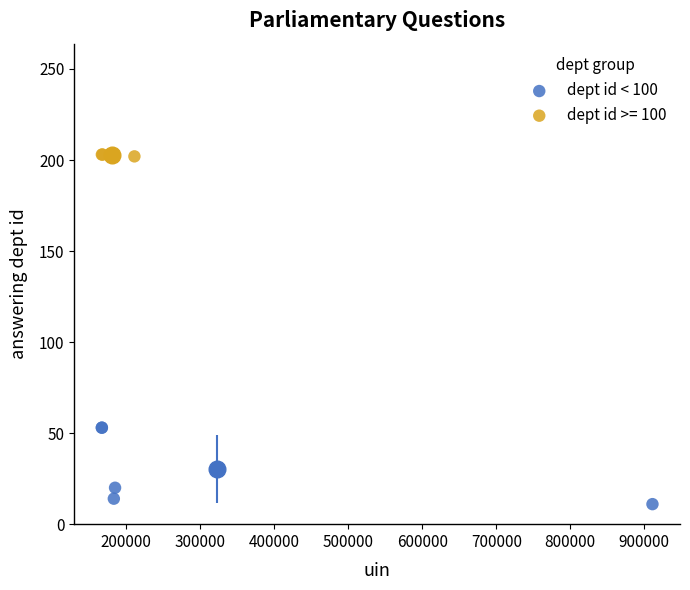

Which series has the largest Y range (max minus min)?

dept id < 100